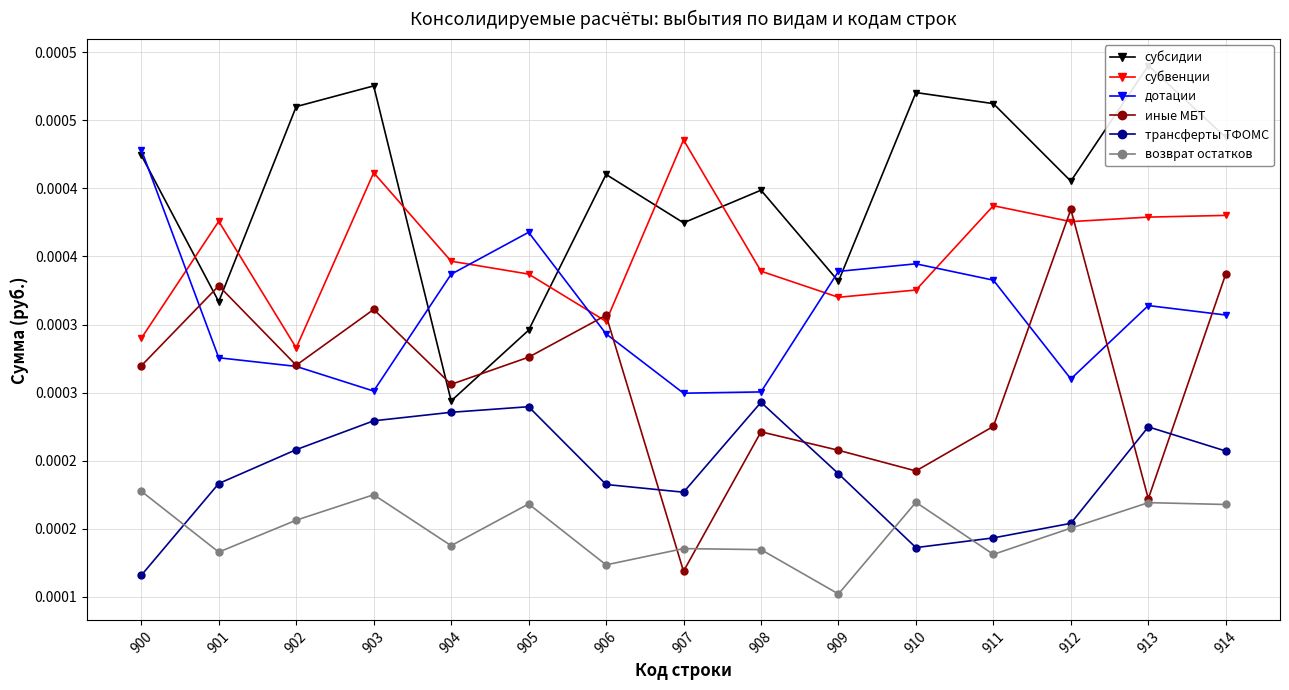

Reading left to right, extract all data points from this chart.

субсидии: 900=0.0	901=0.0	902=0.0	903=0.0	904=0.0	905=0.0	906=0.0	907=0.0	908=0.0	909=0.0	910=0.0	911=0.0	912=0.0	913=0.0	914=0.0
субвенции: 900=0.0	901=0.0	902=0.0	903=0.0	904=0.0	905=0.0	906=0.0	907=0.0	908=0.0	909=0.0	910=0.0	911=0.0	912=0.0	913=0.0	914=0.0
дотации: 900=0.0	901=0.0	902=0.0	903=0.0	904=0.0	905=0.0	906=0.0	907=0.0	908=0.0	909=0.0	910=0.0	911=0.0	912=0.0	913=0.0	914=0.0
иные МБТ: 900=0.0	901=0.0	902=0.0	903=0.0	904=0.0	905=0.0	906=0.0	907=0.0	908=0.0	909=0.0	910=0.0	911=0.0	912=0.0	913=0.0	914=0.0
трансферты ТФОМС: 900=0.0	901=0.0	902=0.0	903=0.0	904=0.0	905=0.0	906=0.0	907=0.0	908=0.0	909=0.0	910=0.0	911=0.0	912=0.0	913=0.0	914=0.0
возврат остатков: 900=0.0	901=0.0	902=0.0	903=0.0	904=0.0	905=0.0	906=0.0	907=0.0	908=0.0	909=0.0	910=0.0	911=0.0	912=0.0	913=0.0	914=0.0